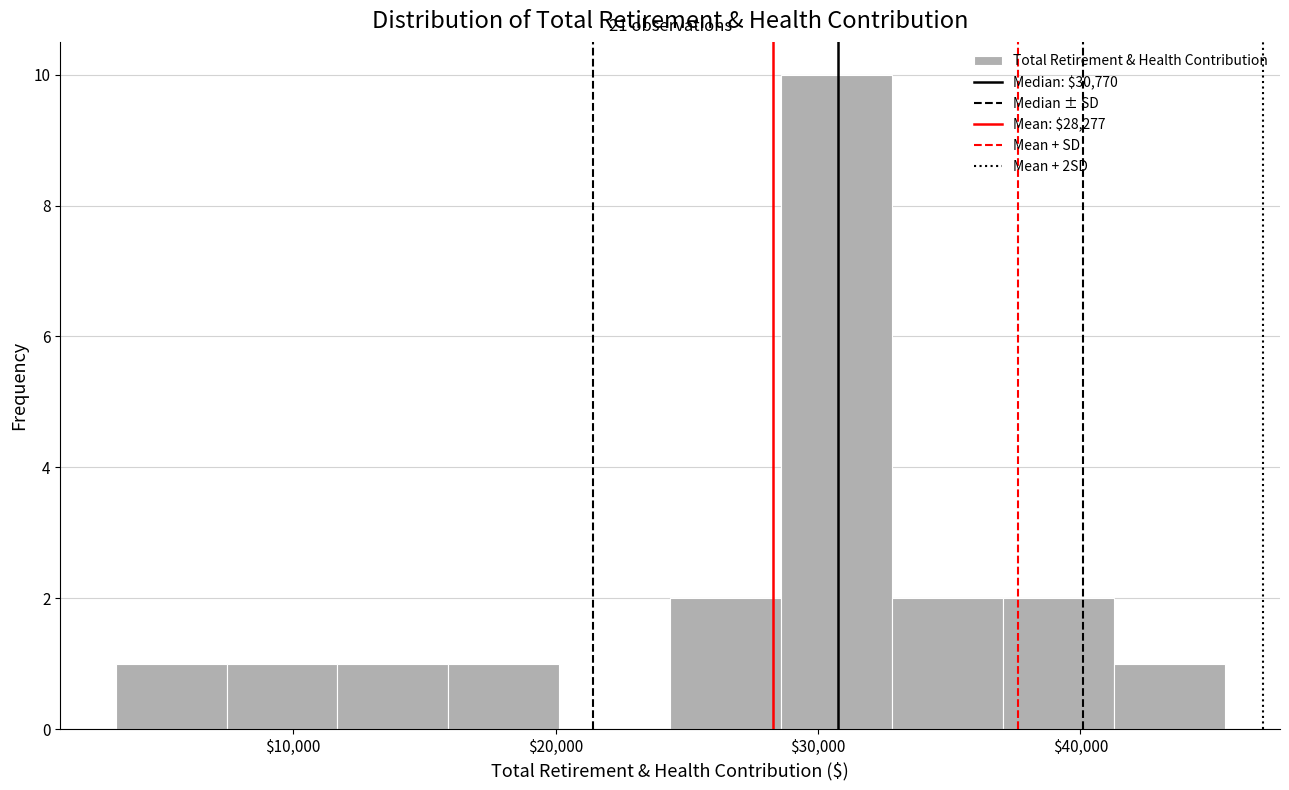

Over which range of the x-axis is the bar tallest?

29000 to 33000